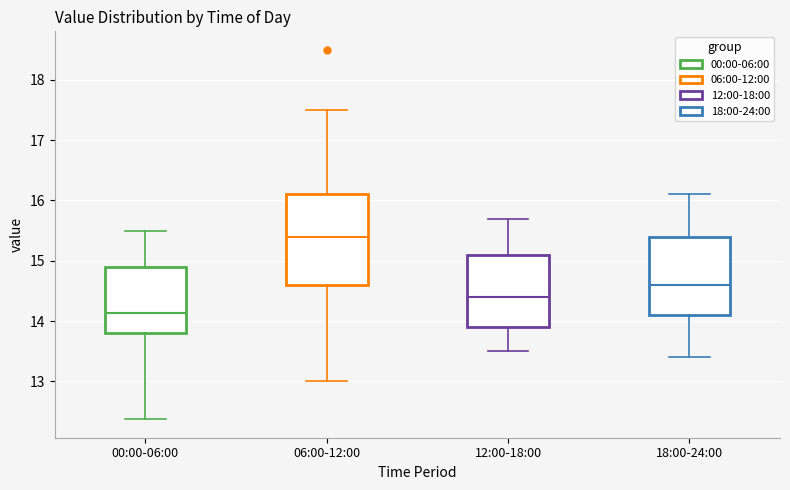

Reading left to right, read every box against the y-axis: the position of its median line, the range the box covers, and the ends of its whiskers. The values are not printed on the chart, so give them approximately, as read against the axis.

00:00-06:00: median 14.1, box 13.8 to 14.9, whiskers 12.4 to 15.5
06:00-12:00: median 15.4, box 14.6 to 16.1, whiskers 13.0 to 17.5
12:00-18:00: median 14.4, box 13.9 to 15.1, whiskers 13.5 to 15.7
18:00-24:00: median 14.6, box 14.1 to 15.4, whiskers 13.4 to 16.1